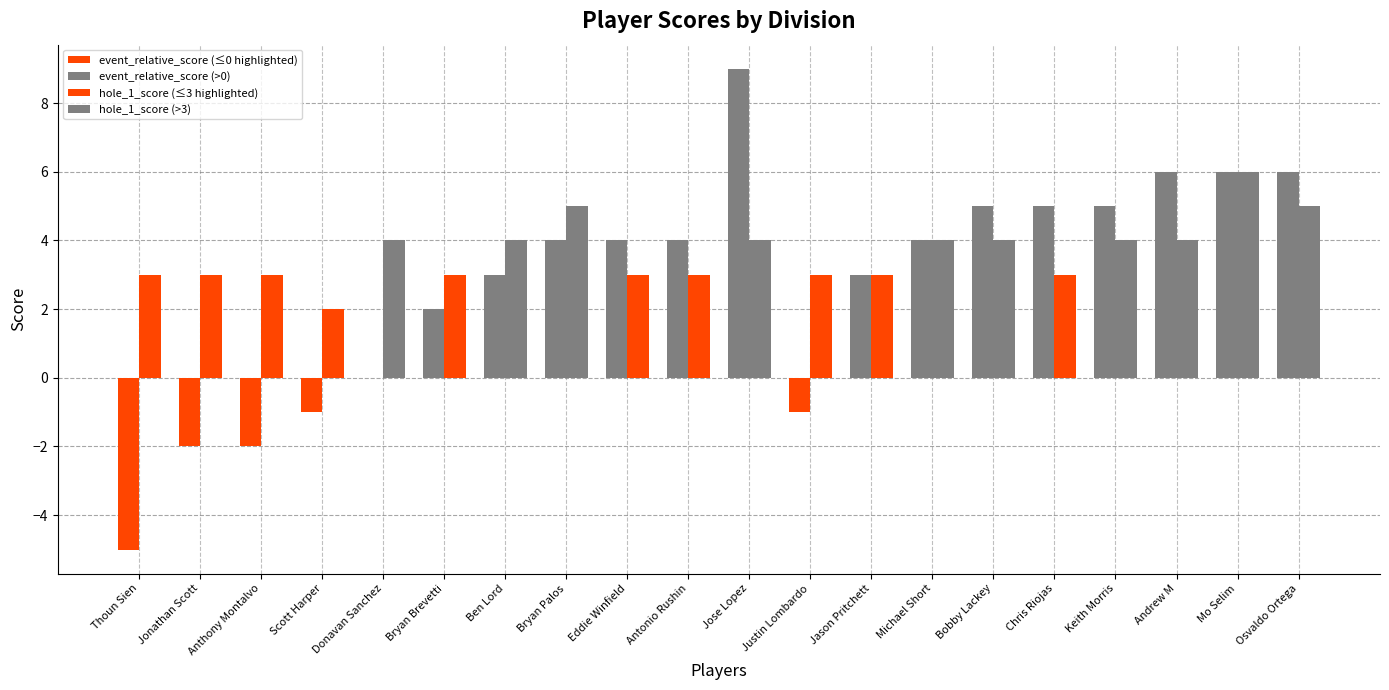

Is it true that event_relative_score equals 6 at Andrew M?

True